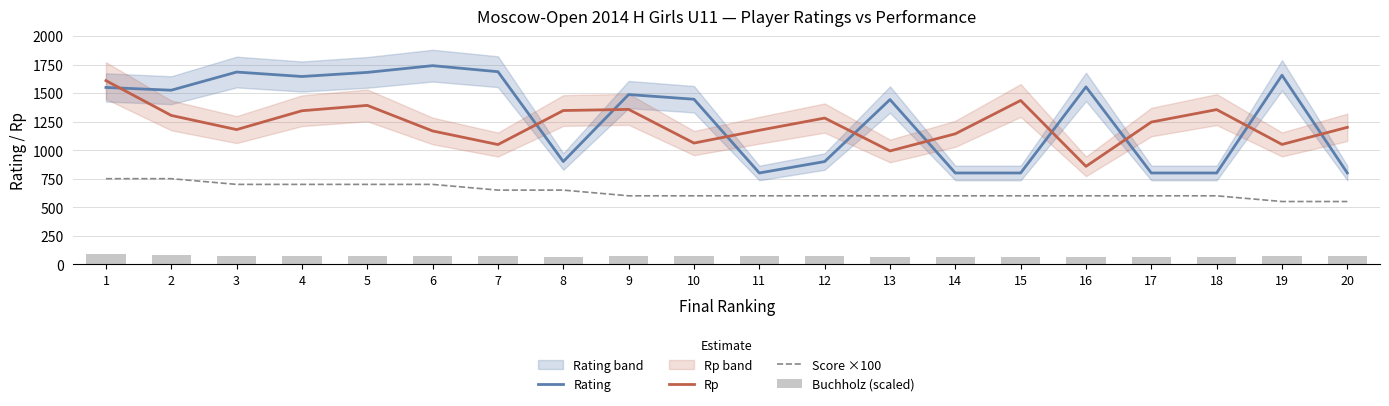

Reading right to left, what are all the values shown in this chart?

Rating: 800.0	1656.0	800.0	800.0	1554.0	800.0	800.0	1443.0	900.0	800.0	1446.0	1487.0	900.0	1687.0	1740.0	1681.0	1645.0	1684.0	1525.0	1549.0
Rp: 1200.0	1050.0	1355.0	1246.0	858.0	1435.0	1143.0	993.0	1281.0	1174.0	1062.0	1357.0	1347.0	1049.0	1168.0	1392.0	1345.0	1180.0	1304.0	1609.0
Score ×100: 550.0	550.0	600.0	600.0	600.0	600.0	600.0	600.0	600.0	600.0	600.0	600.0	650.0	650.0	700.0	700.0	700.0	700.0	750.0	750.0
Buchholz (scaled): 69.8	74.2	62.2	63.8	65.2	65.2	66.8	66.8	73.5	73.5	73.5	74.2	66.8	75.8	70.5	71.2	74.2	75.0	77.2	86.2